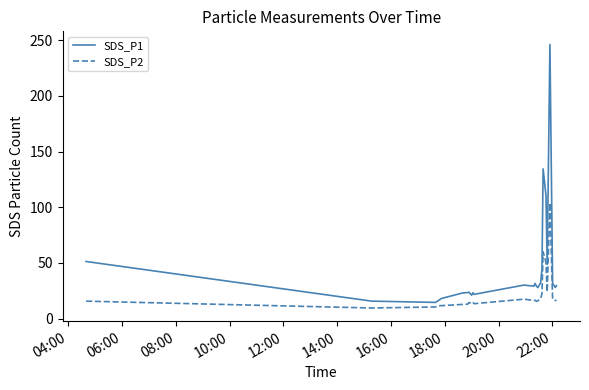

Which series has the largest total across all categories?

SDS_P1